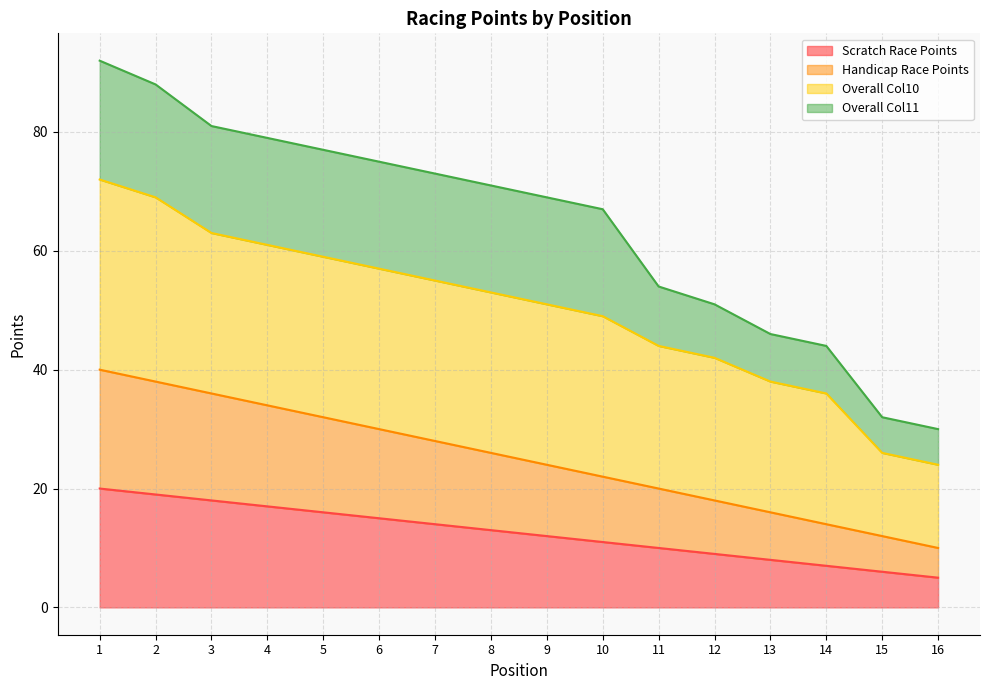

How many values in the Scratch Race Points series are below 13?

8